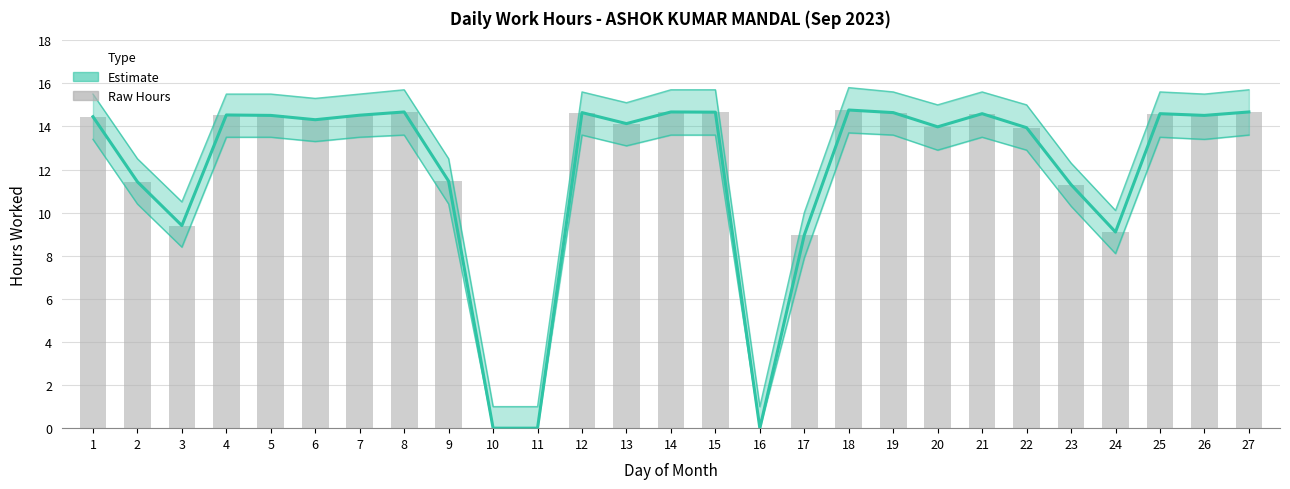

Does the chart contain stacked bars?

No